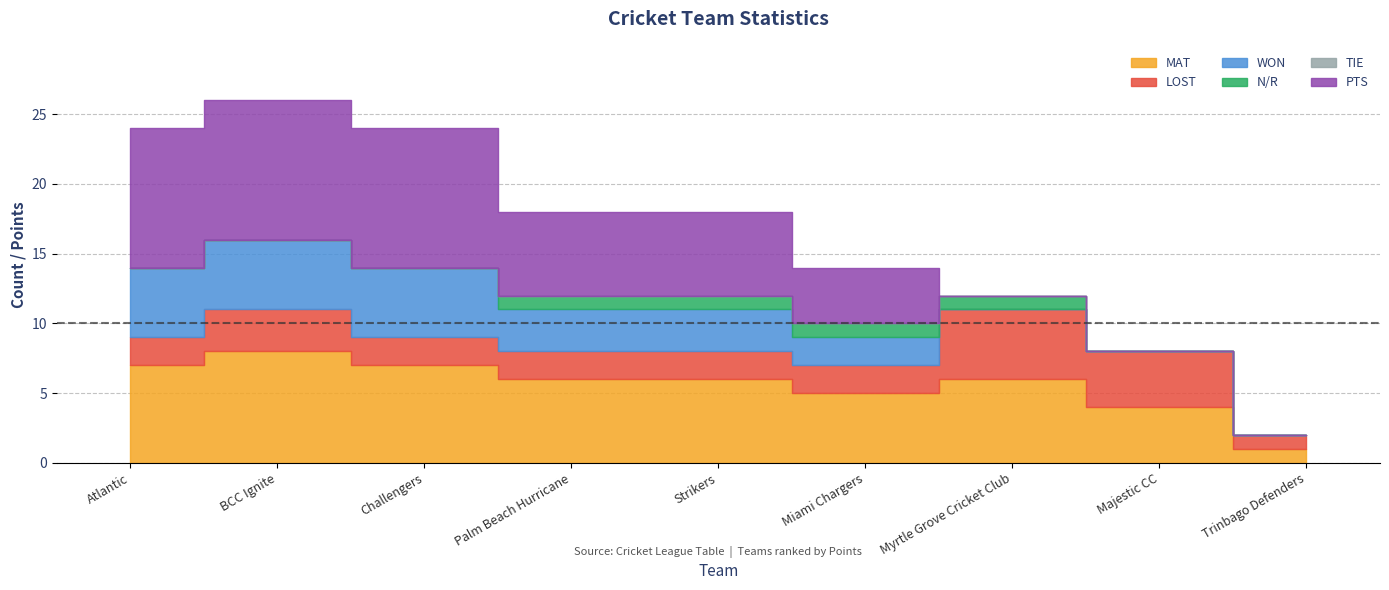

What is the label of the 7th point from the right?

Challengers